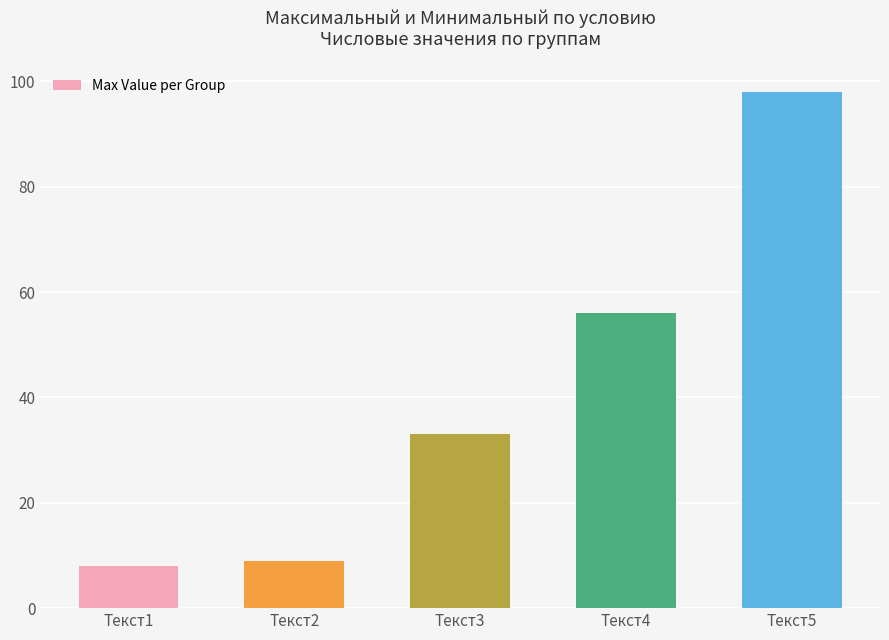

Are the bars horizontal?

No